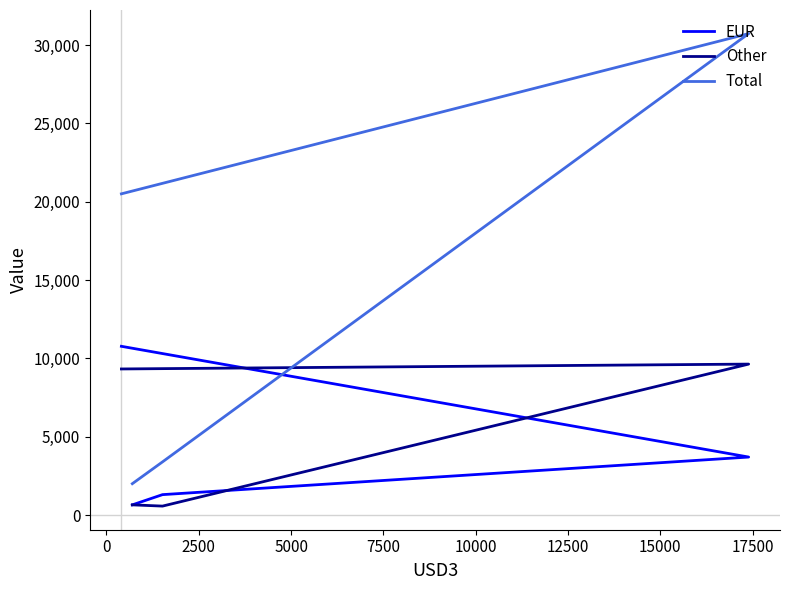

Reading left to right, extract all data points from this chart.

EUR: 10774	3704	1305	652
Other: 9328	9638	573	652
Total: 20507	30735	3396	2003